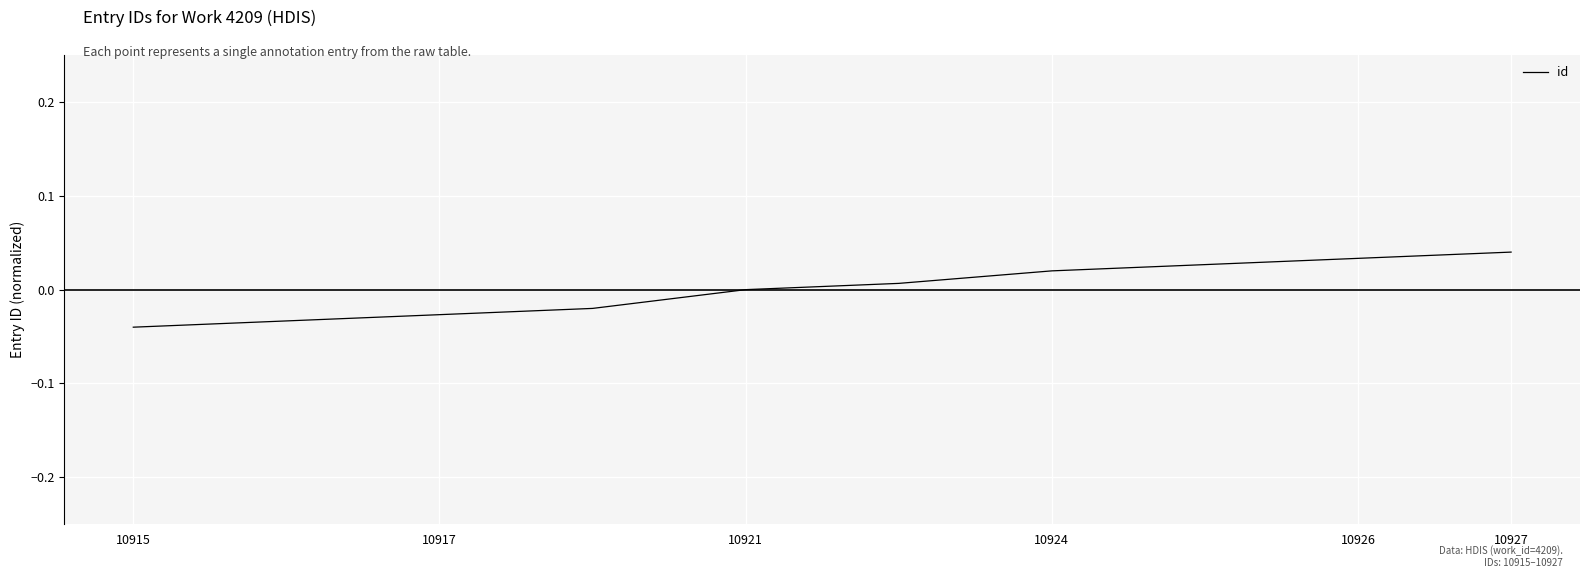

What is the label of the 10th point from the right?

10915